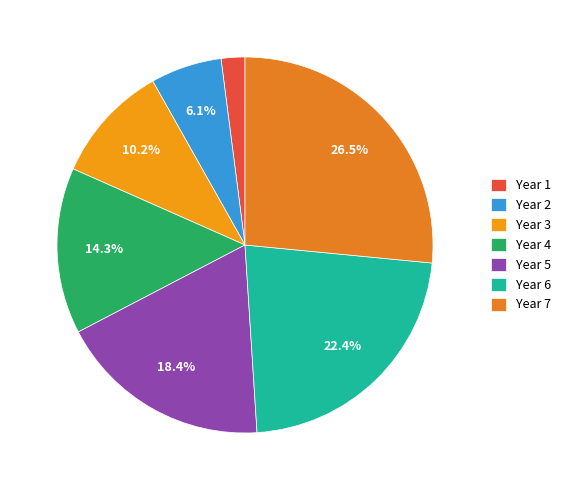

Approximately how many times larger is the value at Year 5 compared to Year 3?

1.8